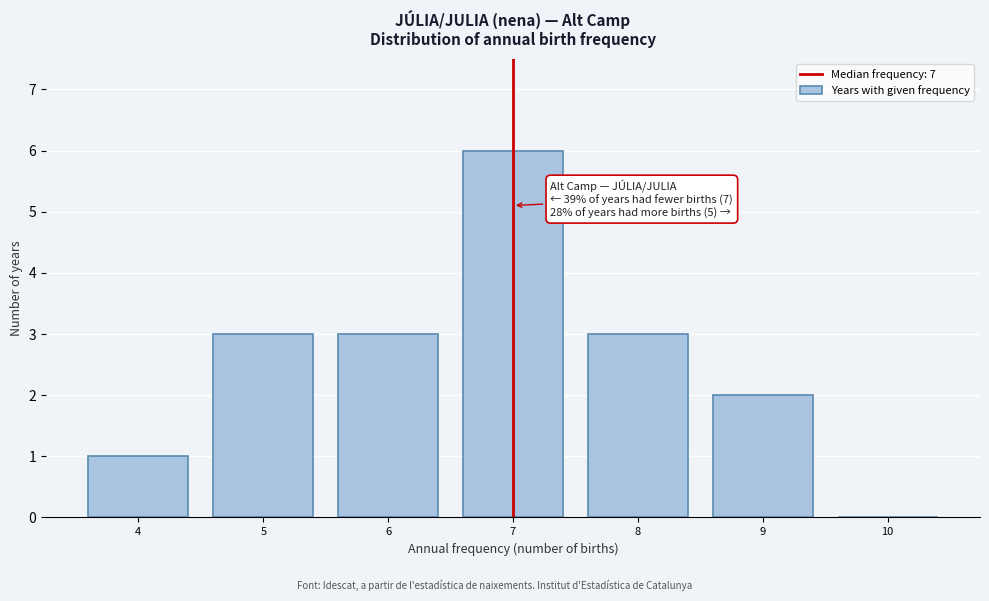

Over which range of the x-axis is the bar tallest?

6.5 to 7.5